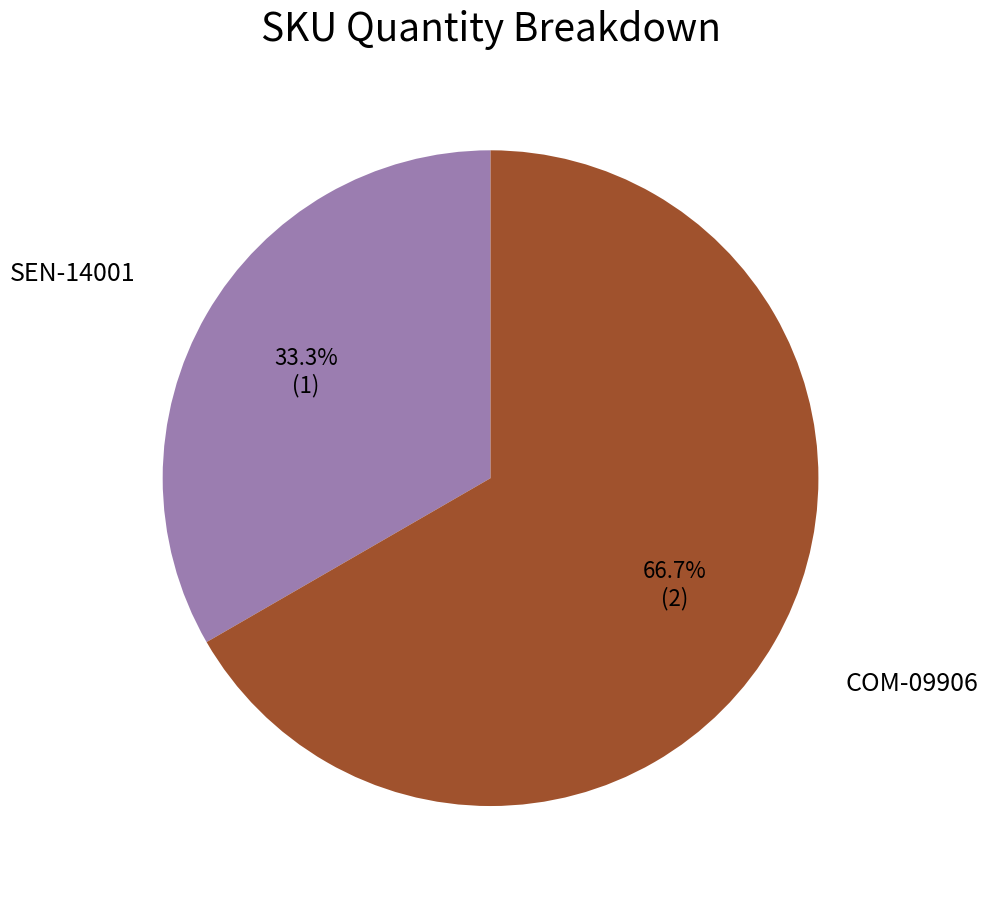

Is there any slice that represents more than half of the pie?

Yes